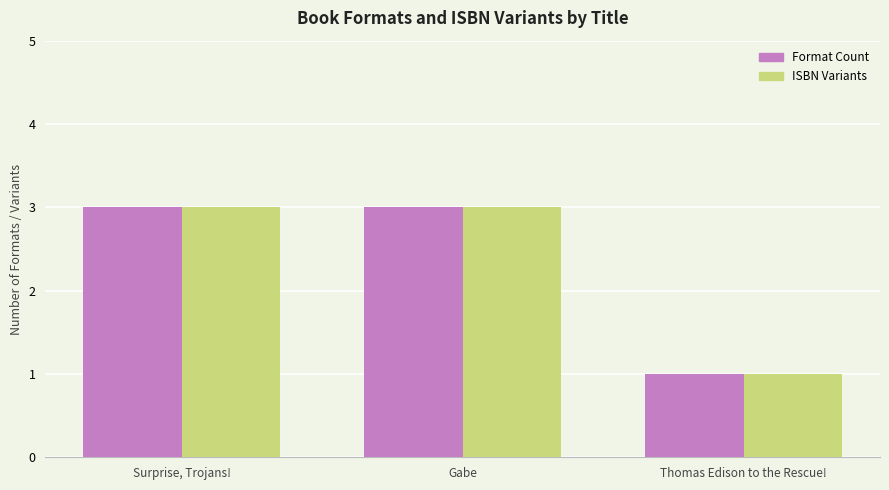

What is the difference between the ISBN Variants values at Gabe and Thomas Edison to the Rescue!?

2